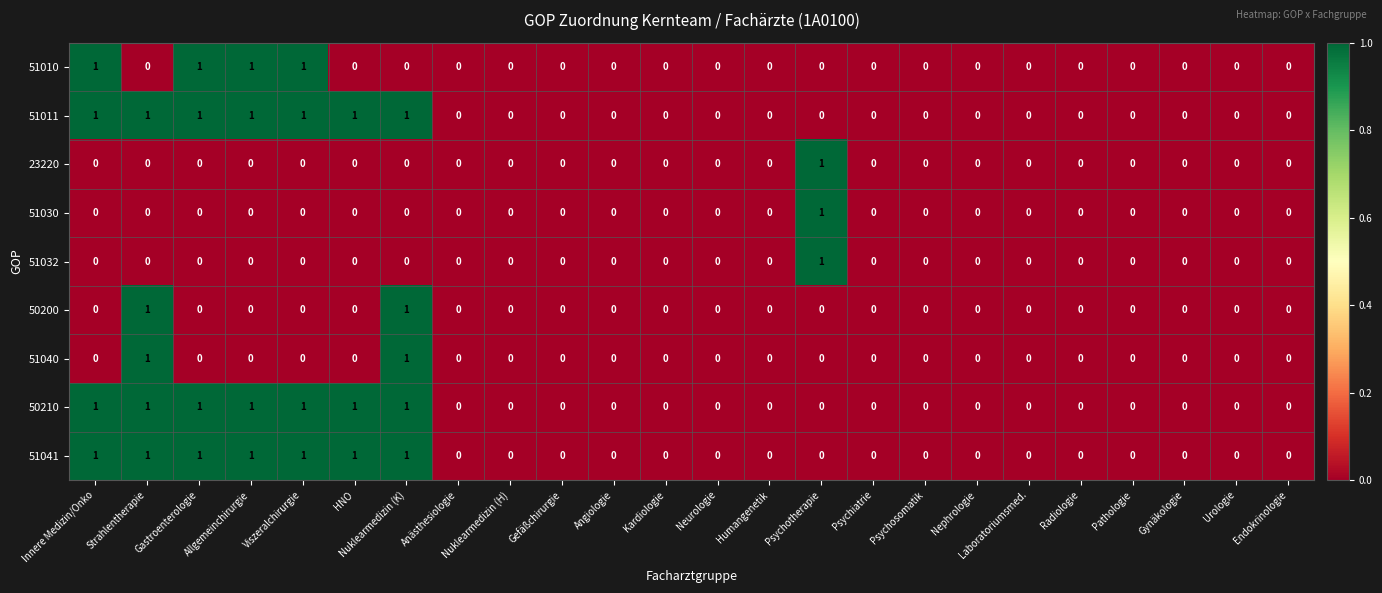

How many 51041 values are between 0 and 1?

24